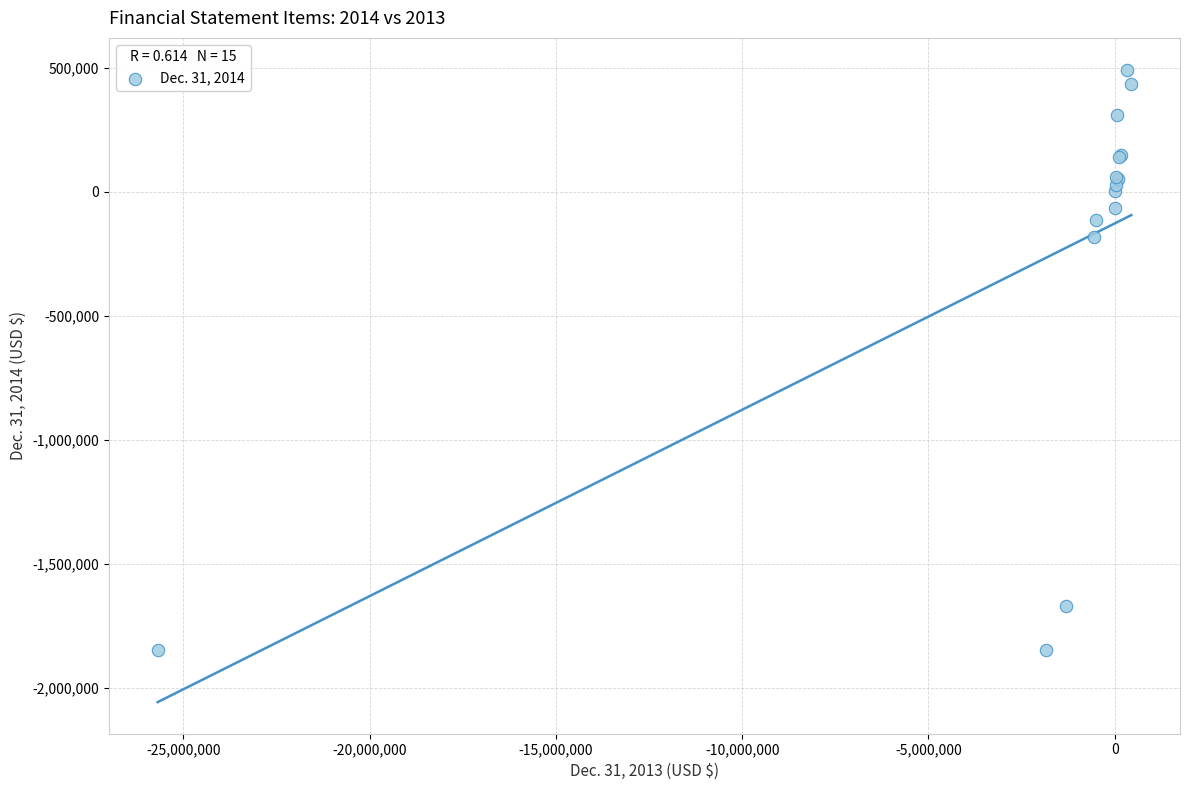

What Y value in the scatter plot is closest to -678274?

-180633